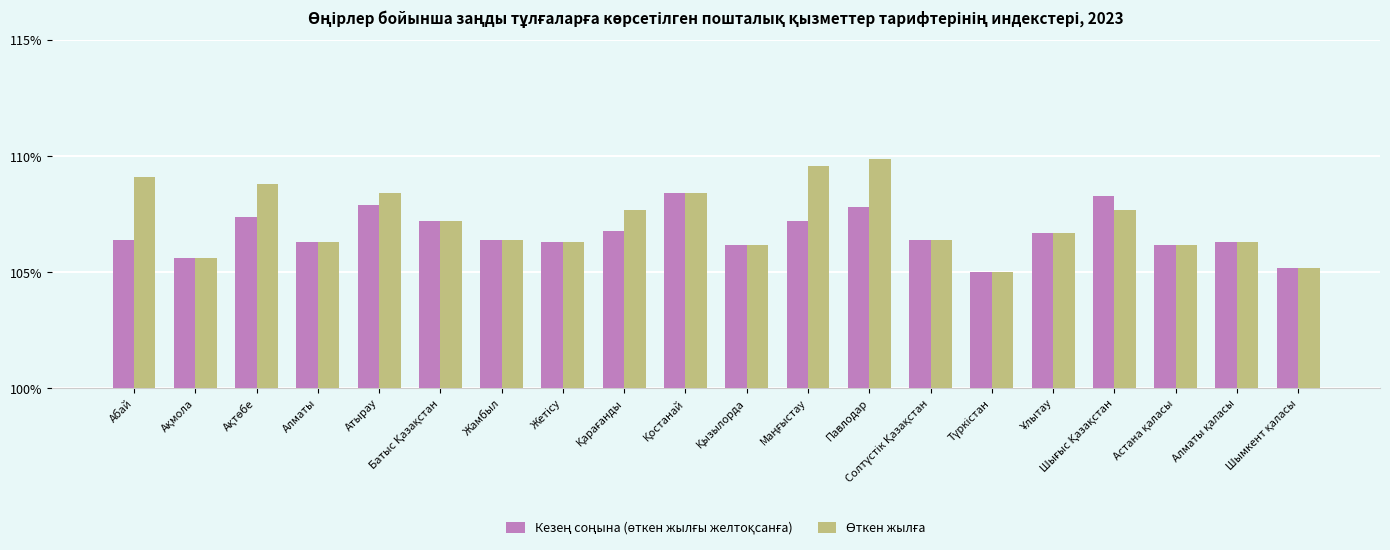

At how many categories does at least one series exceed 106?

17